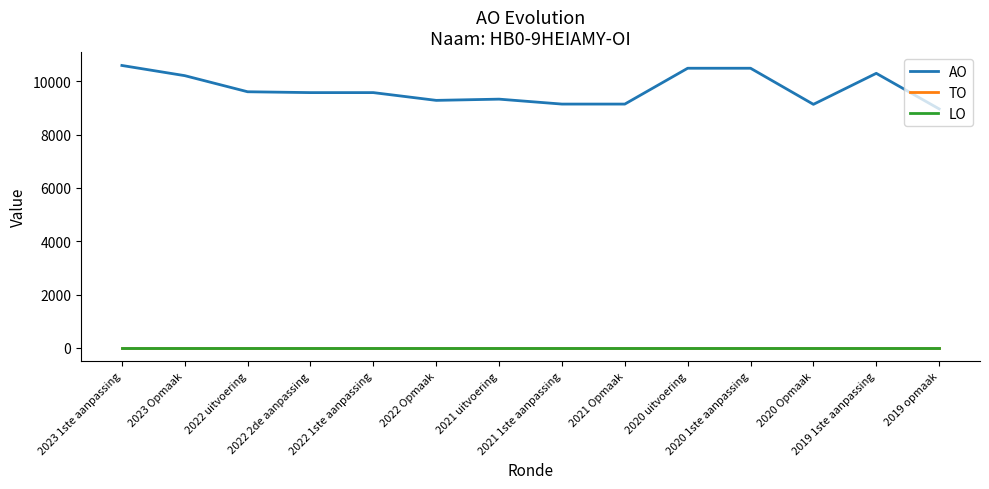

Does the chart display data point markers on the line(s)?

No